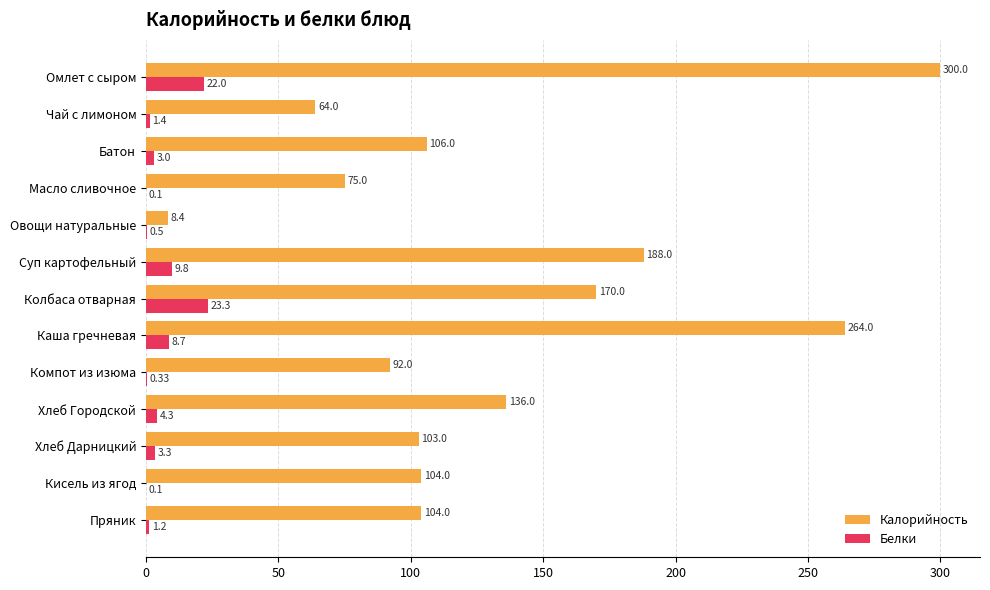

What is the sum of all Белки values?

78.0